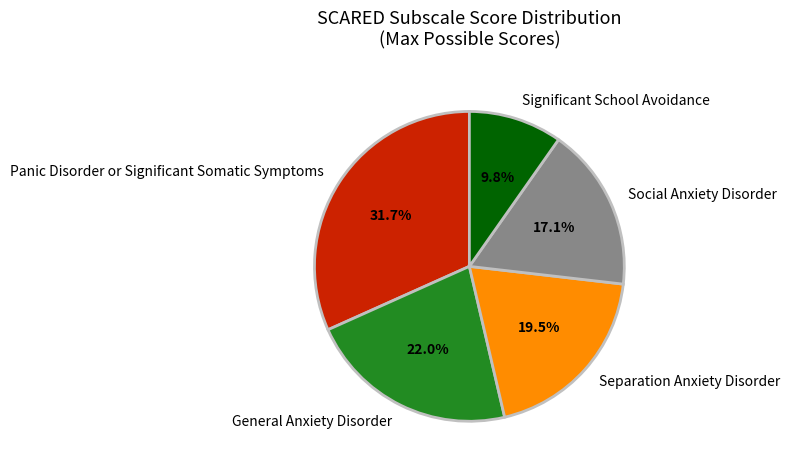

Is Panic Disorder or Significant Somatic Symptoms the majority of the pie?

No